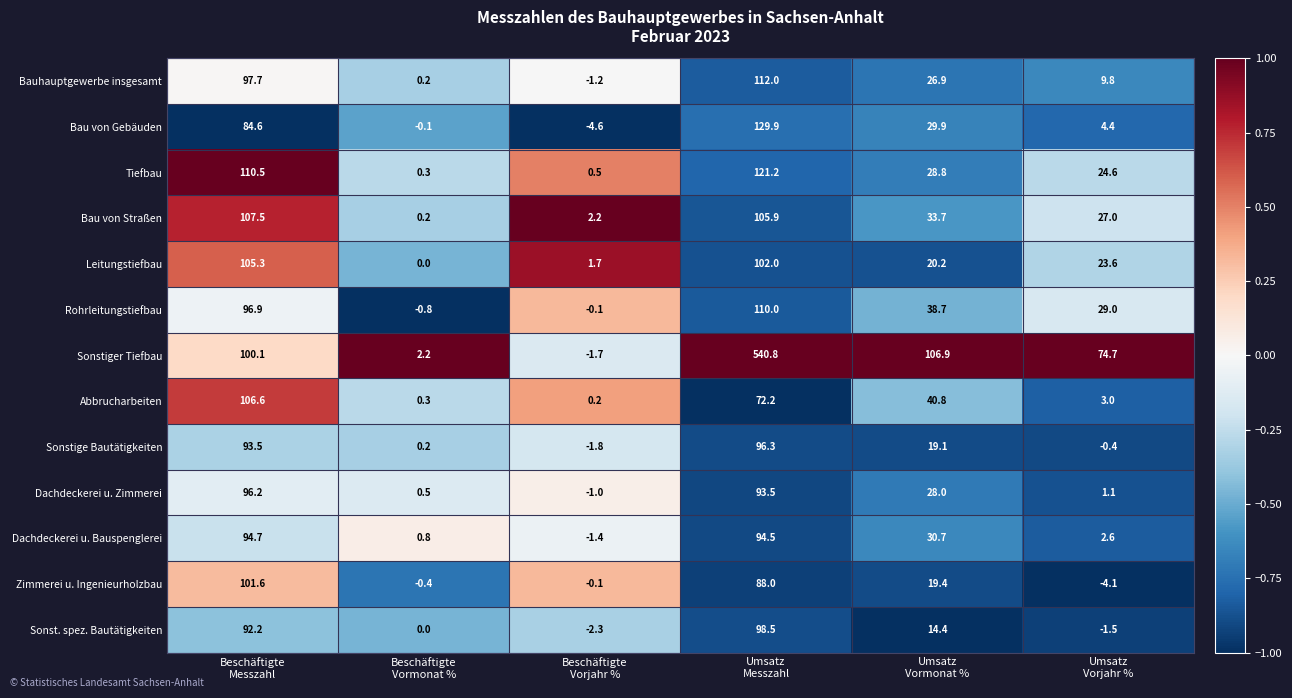

Which series has the largest range (max minus min)?

Sonstiger Tiefbau